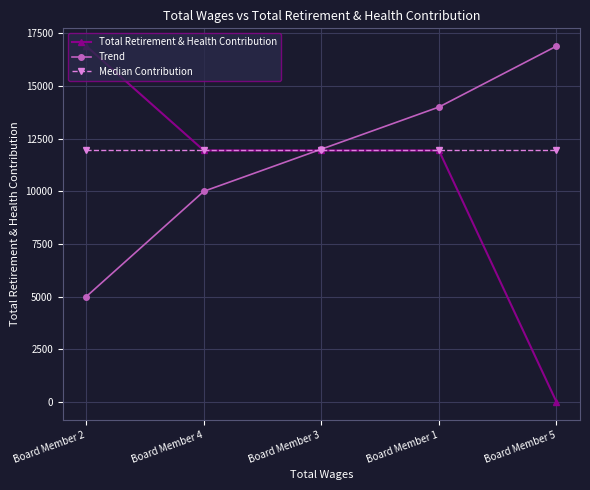

What is the lowest value of the Median Contribution series?

11938